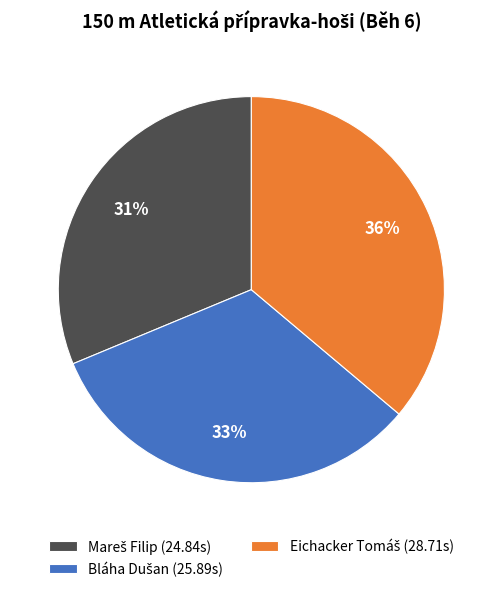

Is there a majority slice in this chart?

No